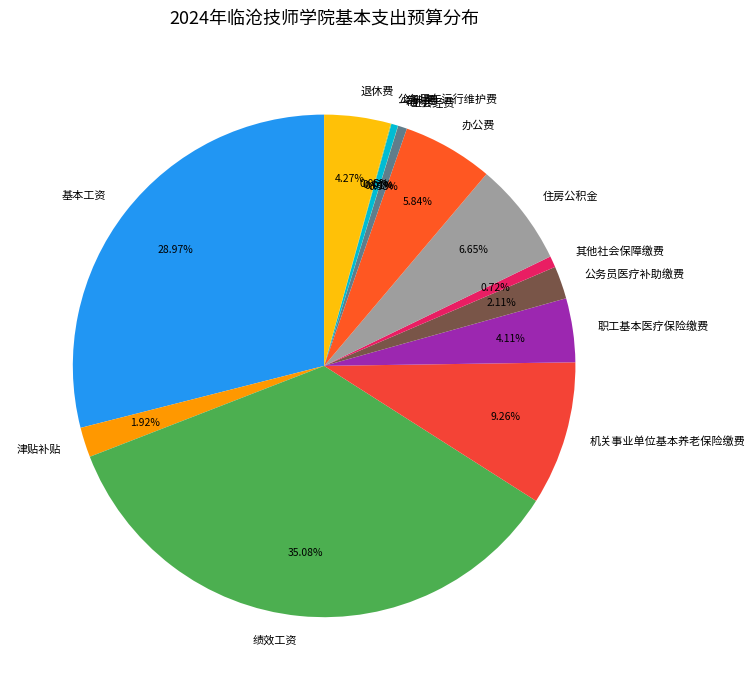

Is the sum of 办公费 and 其他社会保障缴费 greater than half?

No